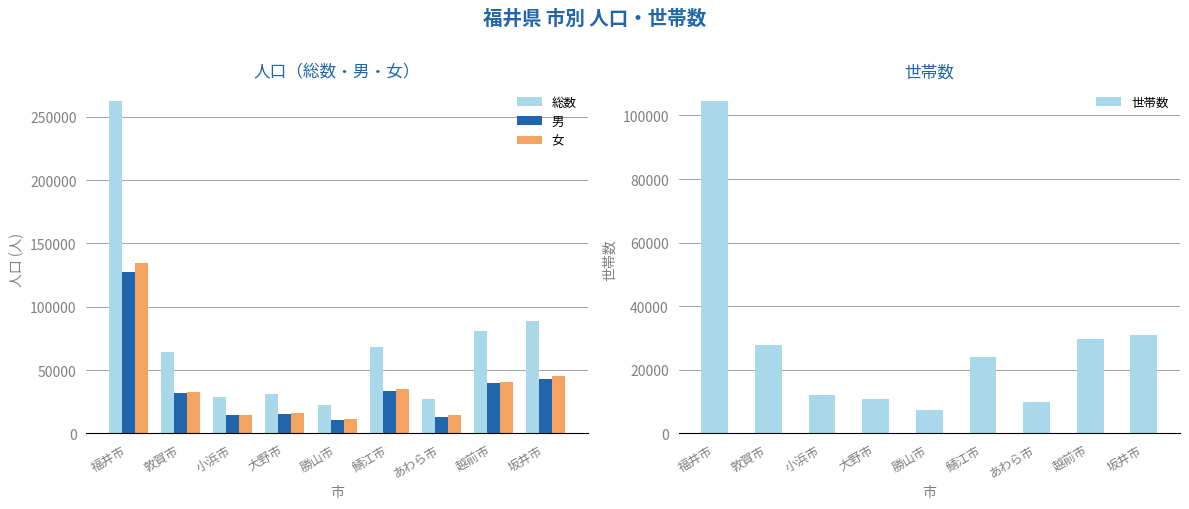

What is the sum of the 総数 values at 坂井市 and 福井市?

350809